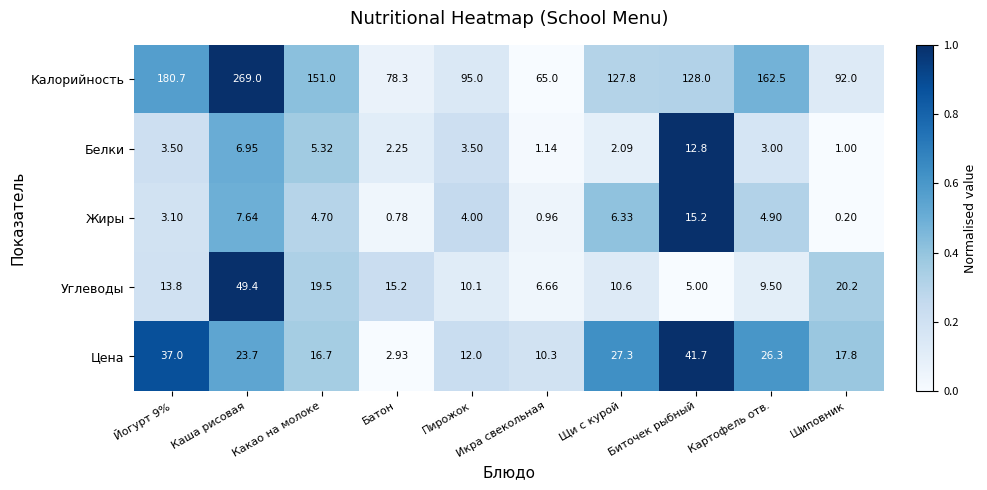

Where is Жиры nearest to the value 7?

Каша рисовая